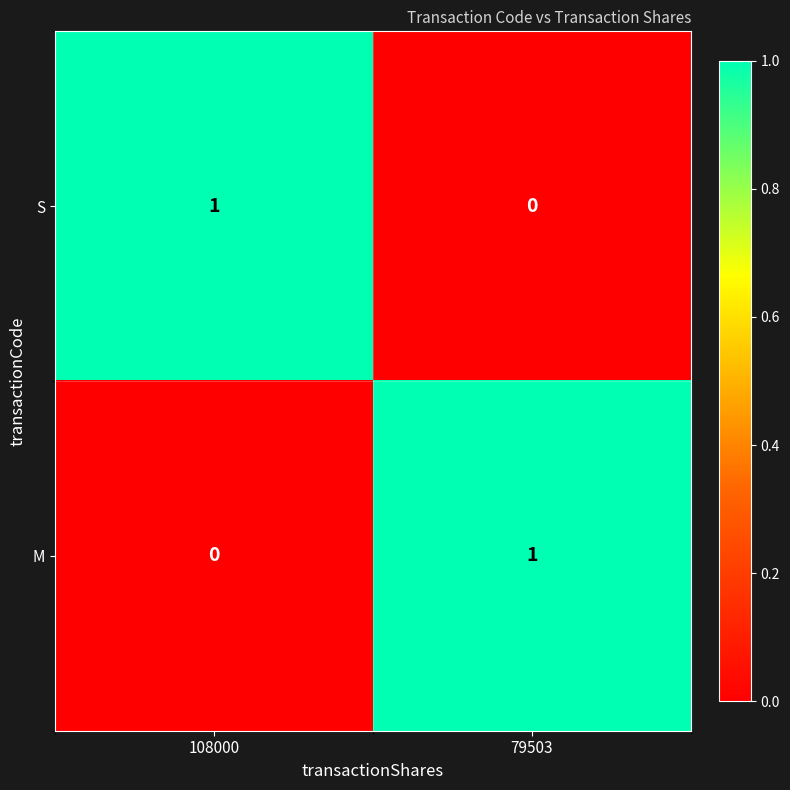

At 108000, list the series in order from smallest to largest.

M, S